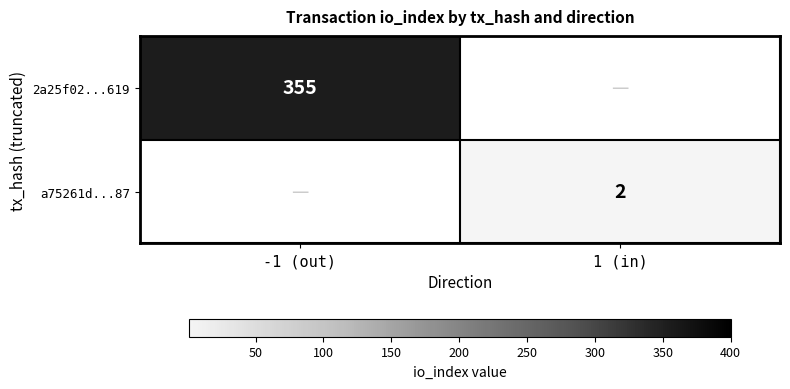

The value of a75261d...87 at 1 (in) is 3. True or false?

False